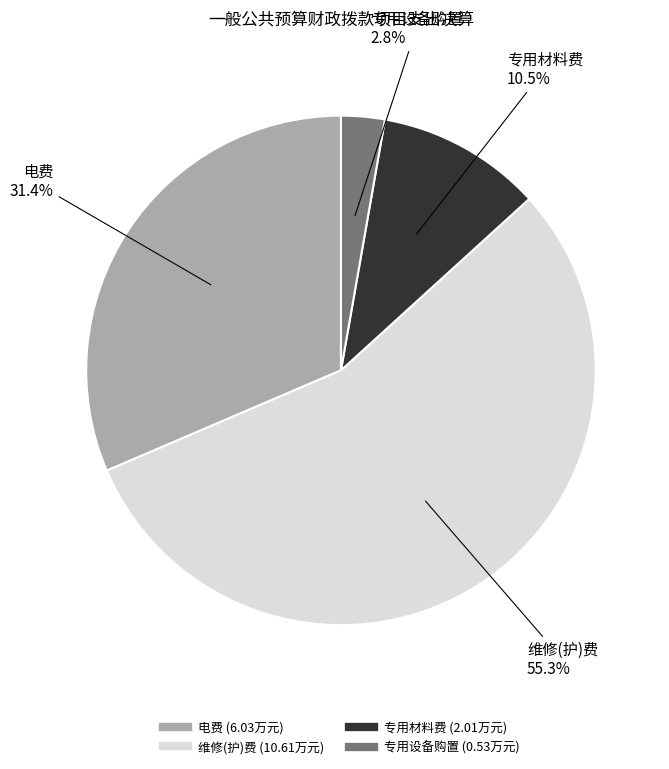

Does any single category account for the majority?

Yes